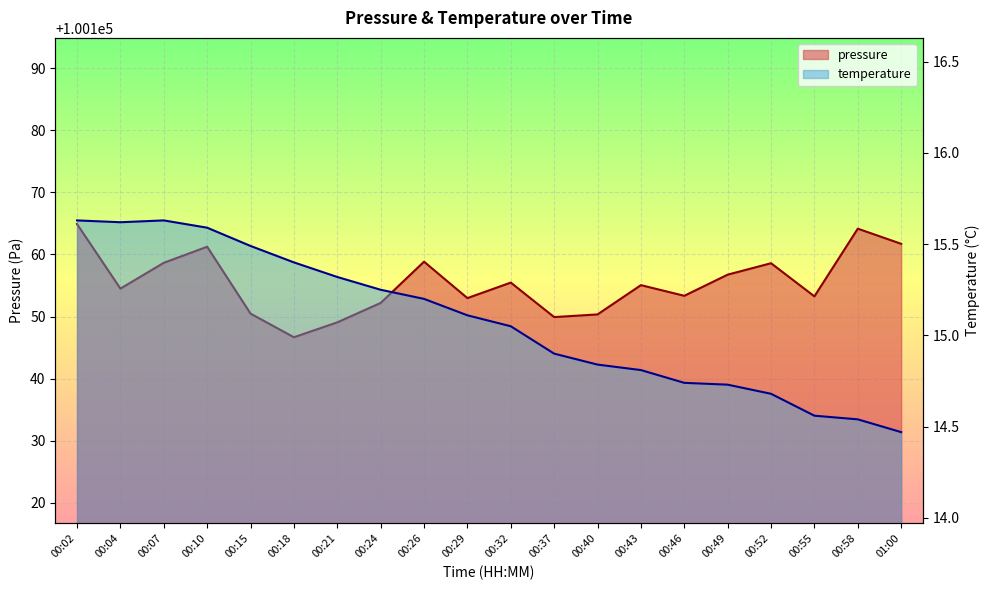

At 00:04, list the series in order from smallest to largest.

temperature, pressure